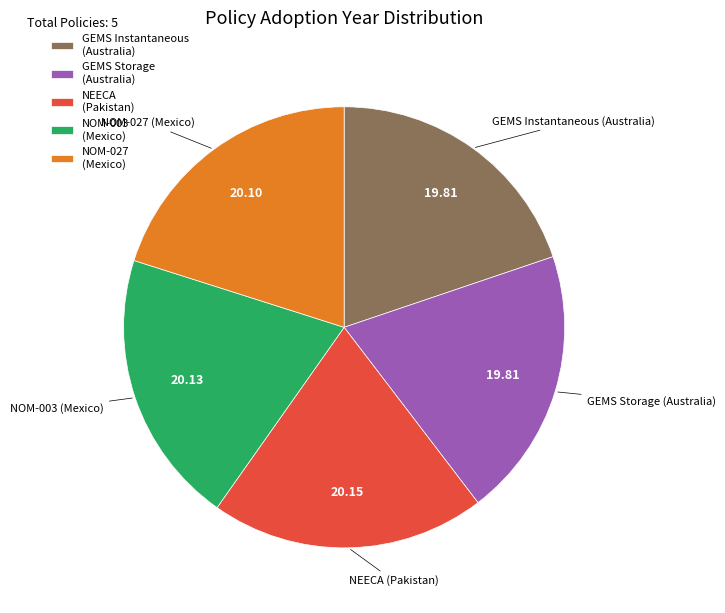

Approximately how many times larger is the value at GEMS Instantaneous (Australia) compared to NOM-027 (Mexico)?

1.0